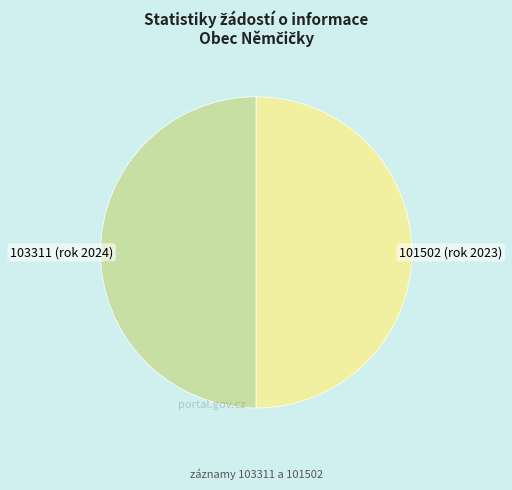

Combined, do 103311 (rok 2024) and 101502 (rok 2023) account for over 50%?

Yes